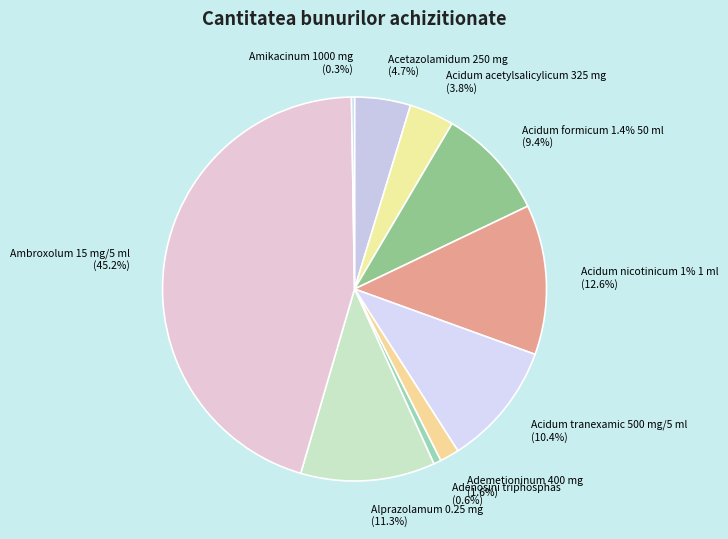

True or false: Ademetioninum 400 mg accounts for 1% of the total.

False